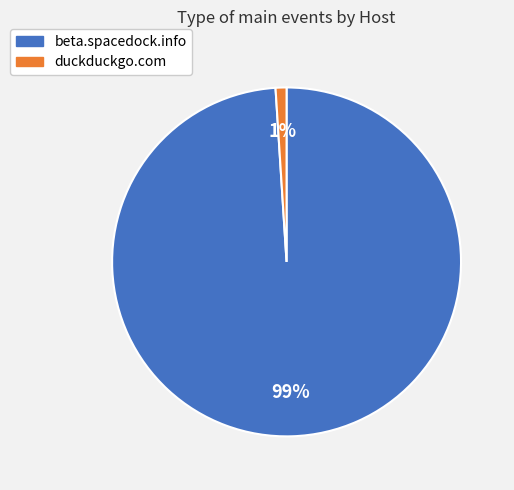

What is the smallest slice in the pie chart?

duckduckgo.com